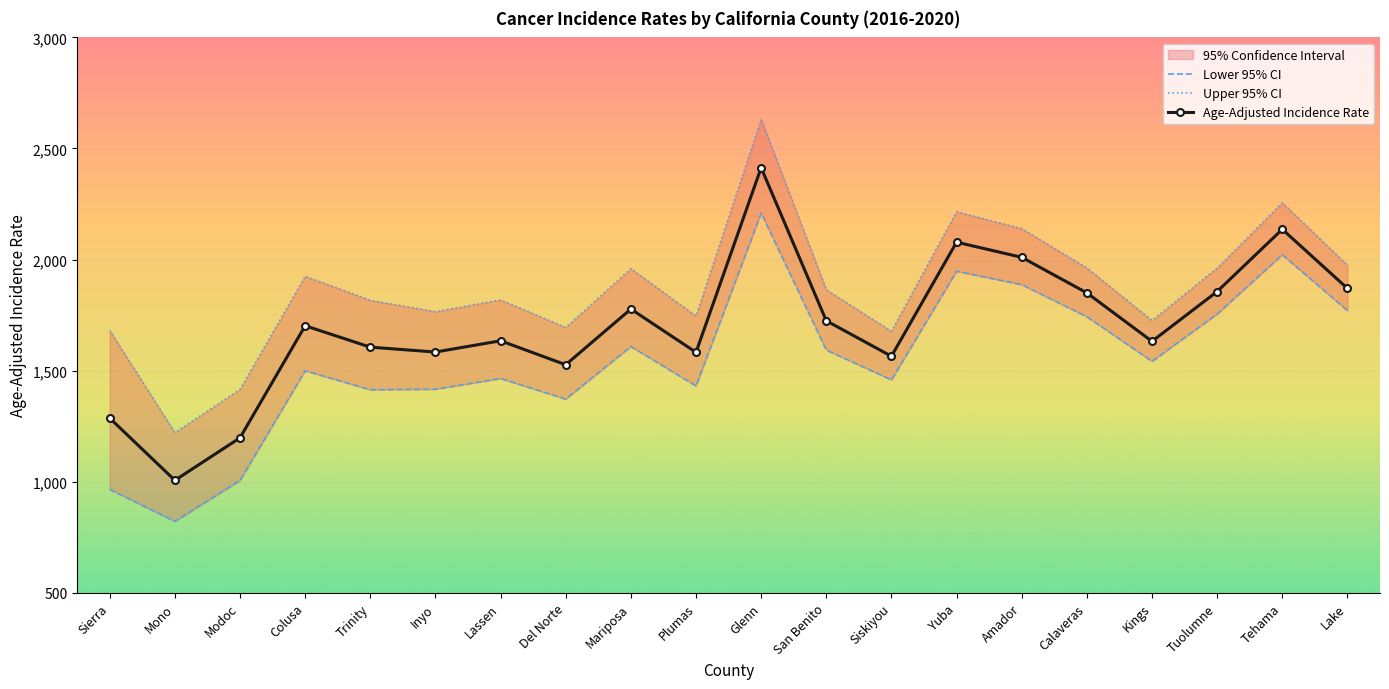

Is it true that Age-Adjusted Incidence Rate equals 1582.6 at Plumas?

True